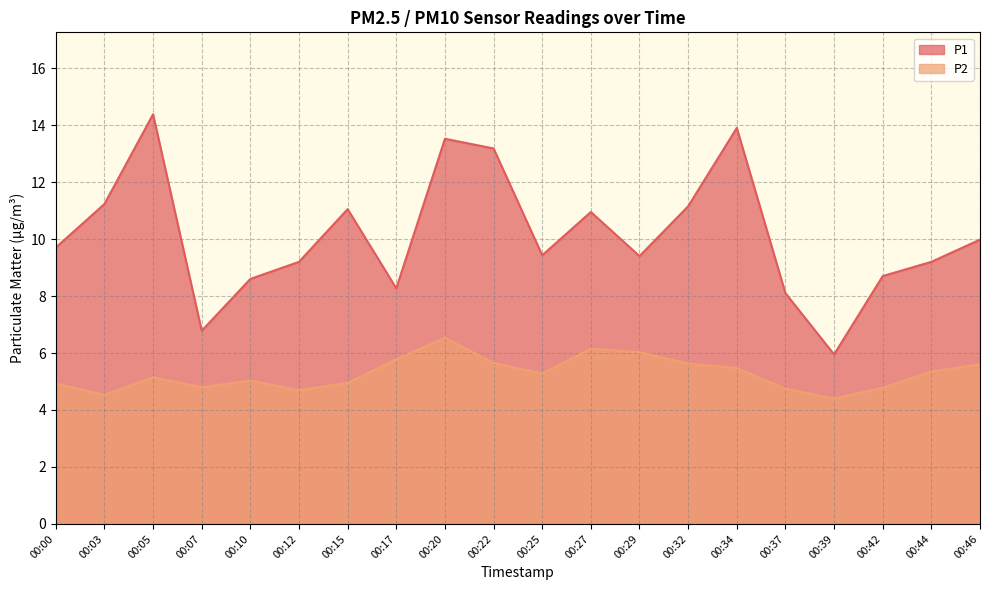

What are all the series names shown in the legend?

P1, P2